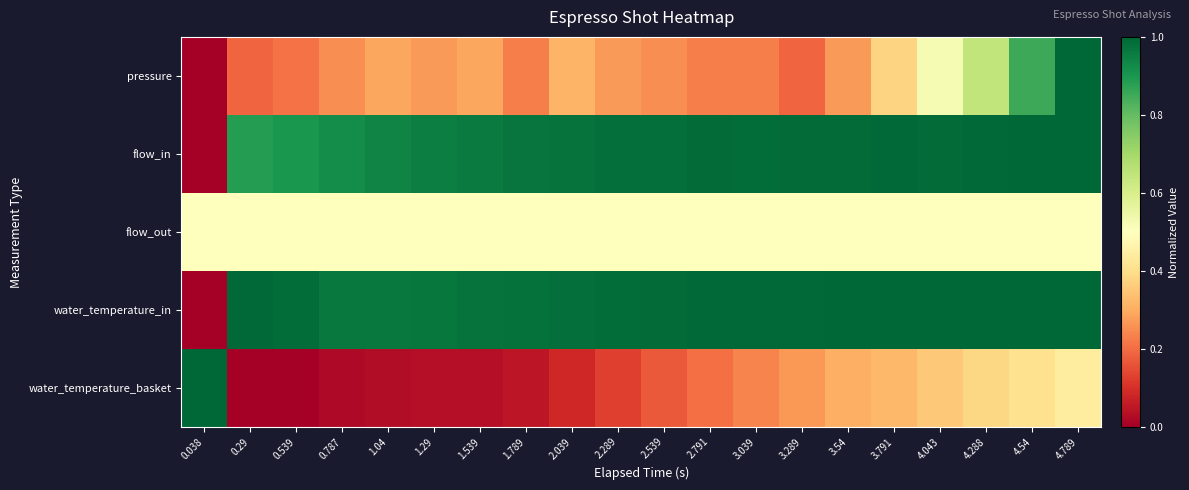

Reading right to left, extract all data points from this chart.

pressure: 4.789=1.0	4.54=0.9	4.288=0.6	4.043=0.5	3.791=0.4	3.54=0.3	3.289=0.2	3.039=0.2	2.791=0.2	2.539=0.2	2.289=0.3	2.039=0.3	1.789=0.2	1.539=0.3	1.29=0.3	1.04=0.3	0.787=0.2	0.539=0.2	0.29=0.2	0.038=0.0
flow_in: 4.789=1.0	4.54=1.0	4.288=1.0	4.043=1.0	3.791=1.0	3.54=1.0	3.289=1.0	3.039=1.0	2.791=1.0	2.539=1.0	2.289=1.0	2.039=1.0	1.789=1.0	1.539=1.0	1.29=1.0	1.04=0.9	0.787=0.9	0.539=0.9	0.29=0.9	0.038=0.0
flow_out: 4.789=0.5	4.54=0.5	4.288=0.5	4.043=0.5	3.791=0.5	3.54=0.5	3.289=0.5	3.039=0.5	2.791=0.5	2.539=0.5	2.289=0.5	2.039=0.5	1.789=0.5	1.539=0.5	1.29=0.5	1.04=0.5	0.787=0.5	0.539=0.5	0.29=0.5	0.038=0.5
water_temperature_in: 4.789=1.0	4.54=1.0	4.288=1.0	4.043=1.0	3.791=1.0	3.54=1.0	3.289=1.0	3.039=1.0	2.791=1.0	2.539=1.0	2.289=1.0	2.039=1.0	1.789=1.0	1.539=1.0	1.29=1.0	1.04=1.0	0.787=1.0	0.539=1.0	0.29=1.0	0.038=0.0
water_temperature_basket: 4.789=0.4	4.54=0.4	4.288=0.4	4.043=0.4	3.791=0.3	3.54=0.3	3.289=0.3	3.039=0.2	2.791=0.2	2.539=0.2	2.289=0.1	2.039=0.1	1.789=0.0	1.539=0.0	1.29=0.0	1.04=0.0	0.787=0.0	0.539=0.0	0.29=0.0	0.038=1.0